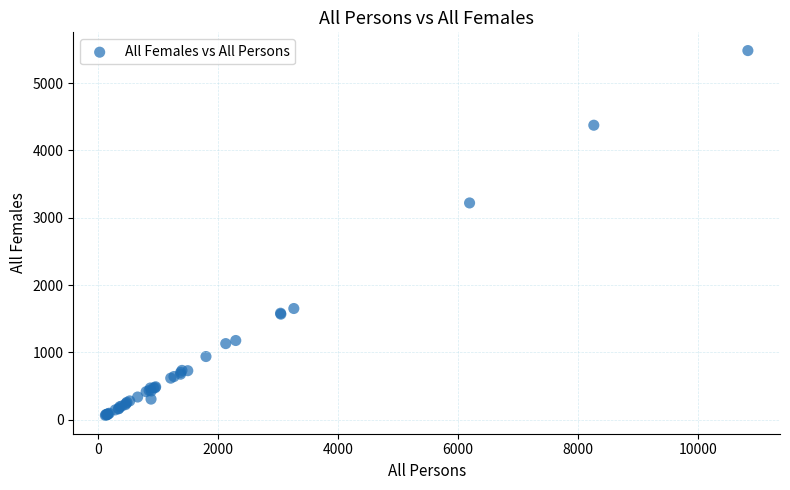

What Y value in the scatter plot is closest to 2773?

3220